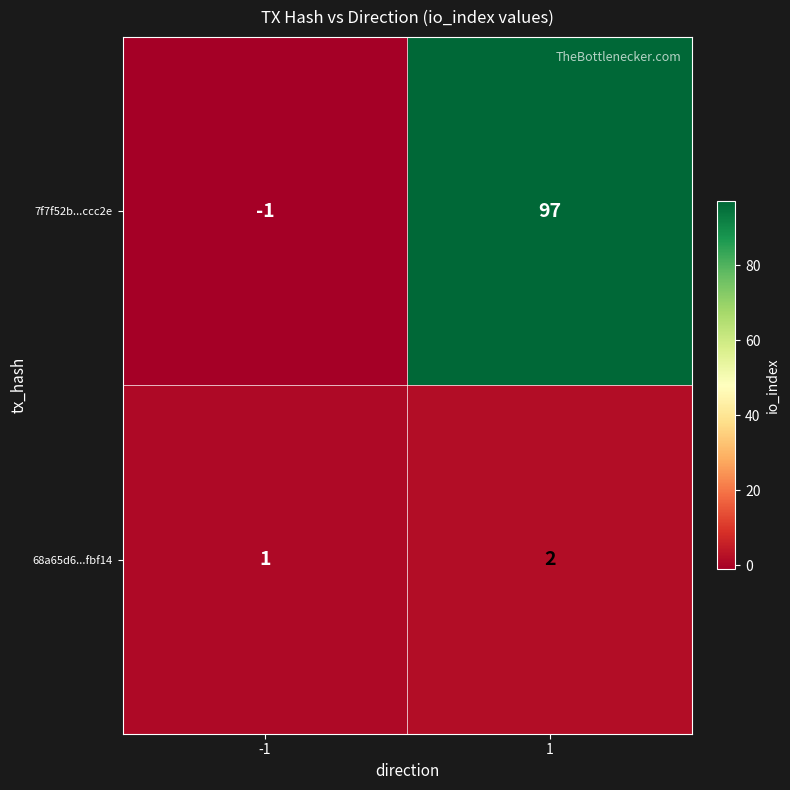

Which series changed the most between -1 and 1?

7f7f52b...ccc2e